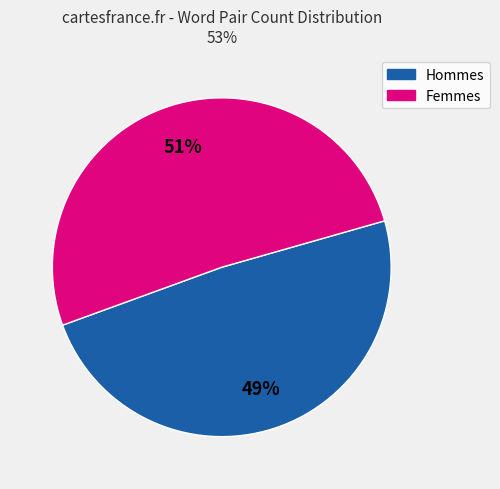

Does any single category account for the majority?

Yes